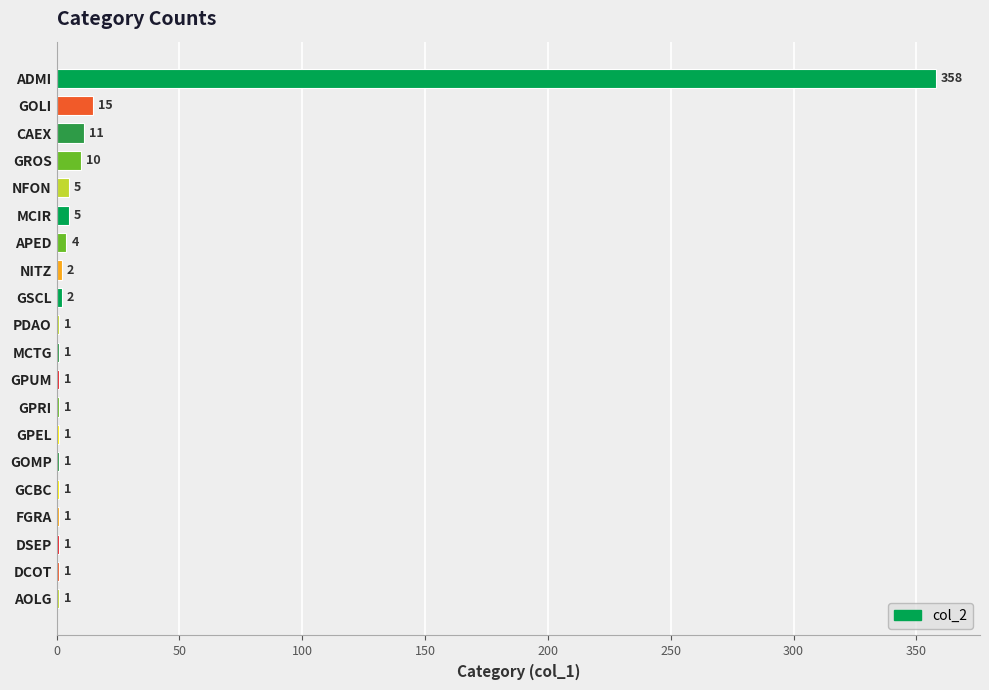

True or false: the data shows 2 at NITZ.

True